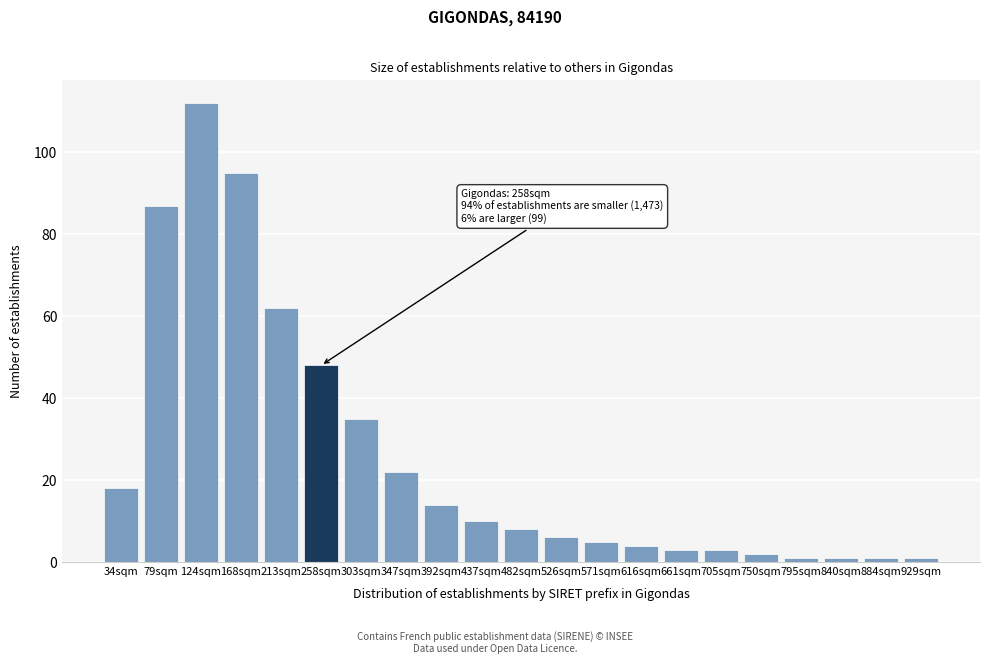

Reading right to left, extract all data points from this chart.

929sqm=1	884sqm=1	840sqm=1	795sqm=1	750sqm=2	705sqm=3	661sqm=3	616sqm=4	571sqm=5	526sqm=6	482sqm=8	437sqm=10	392sqm=14	347sqm=22	303sqm=35	258sqm=48	213sqm=62	168sqm=95	124sqm=112	79sqm=87	34sqm=18